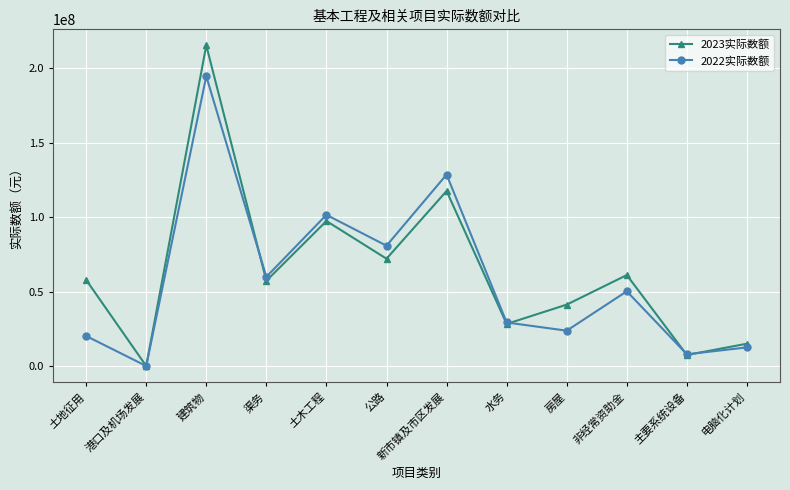

Which category has the lowest value across all series?

港口及机场发展